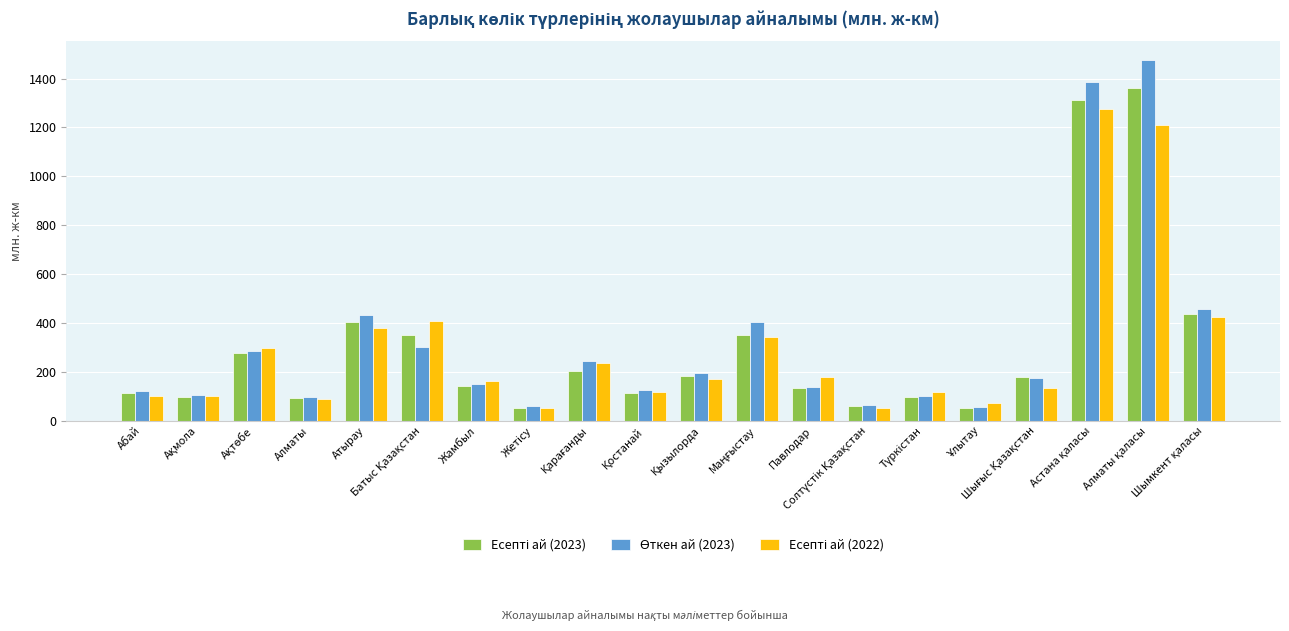

What is the lowest value of the Есепті ай (2023) series?

53.1